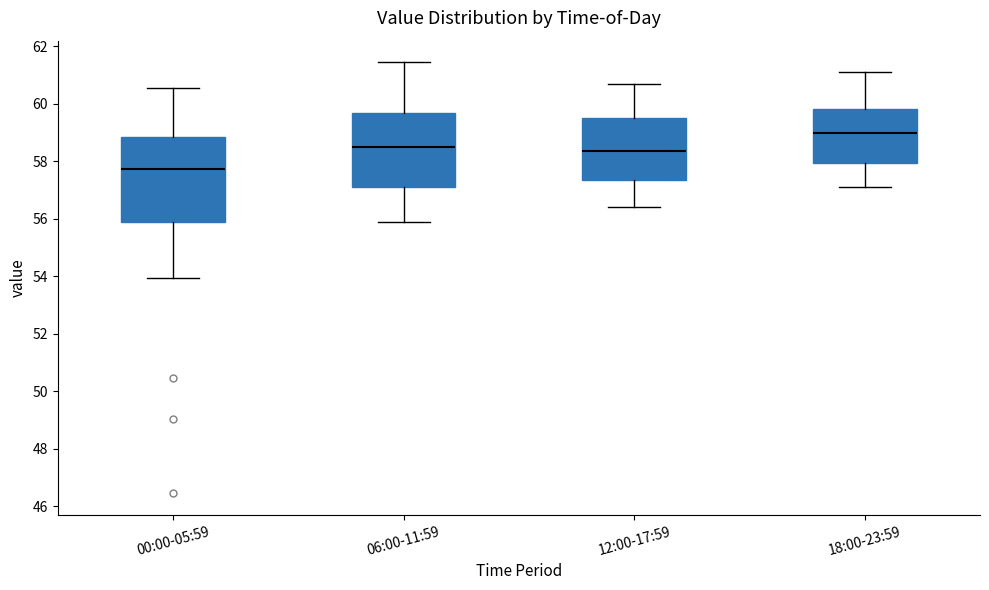

Reading left to right, transcribe this box plot: for each box, give where its median line is, the range the box spans, and where its two whiskers end, as read against the y-axis. The values are not printed on the chart, so give them approximately, as read against the axis.

00:00-05:59: median 57.8, box 55.8 to 58.8, whiskers 54.0 to 60.6
06:00-11:59: median 58.6, box 57.2 to 59.6, whiskers 56.0 to 61.4
12:00-17:59: median 58.4, box 57.4 to 59.6, whiskers 56.4 to 60.8
18:00-23:59: median 59.0, box 58.0 to 59.8, whiskers 57.2 to 61.2